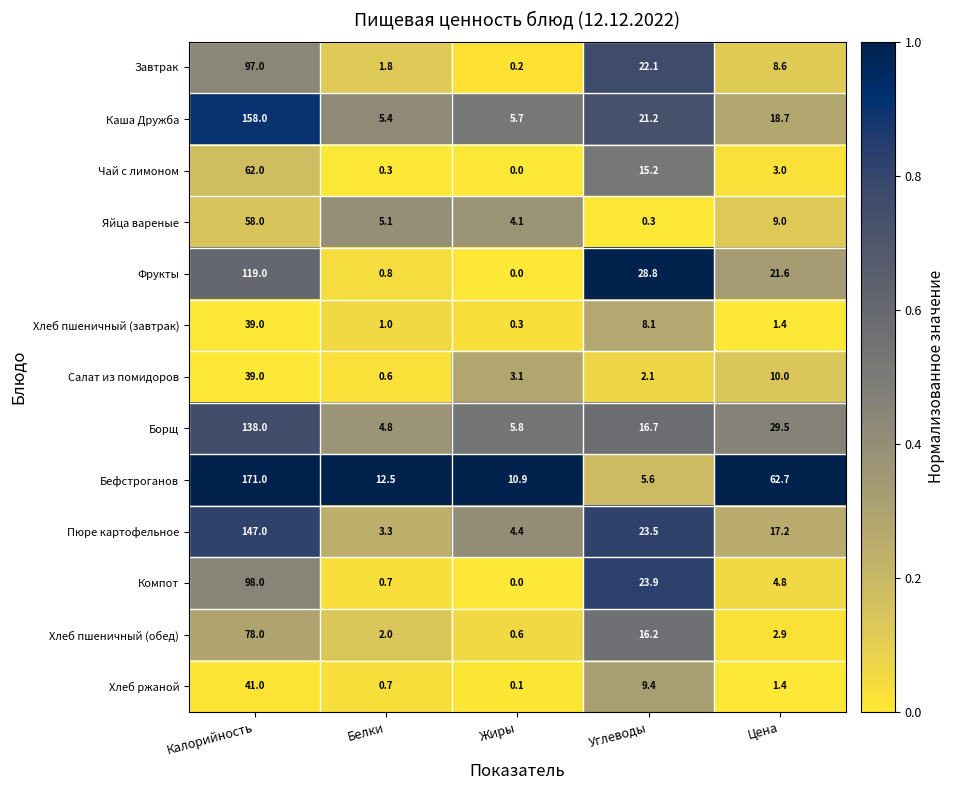

Count the number of data series in this chart.

13